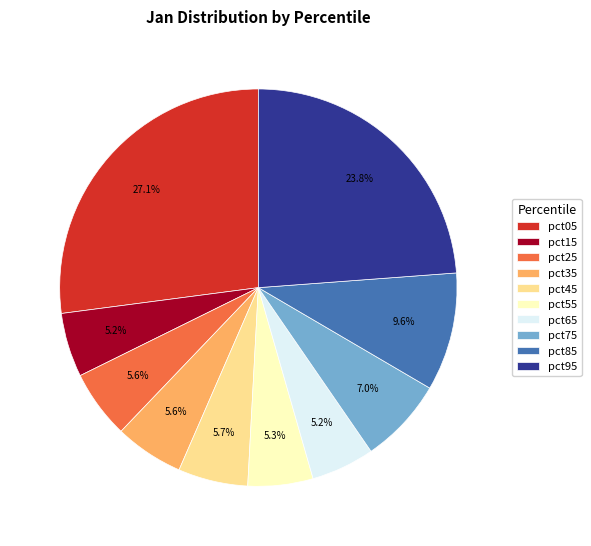

Which category has the biggest portion of the pie?

pct05